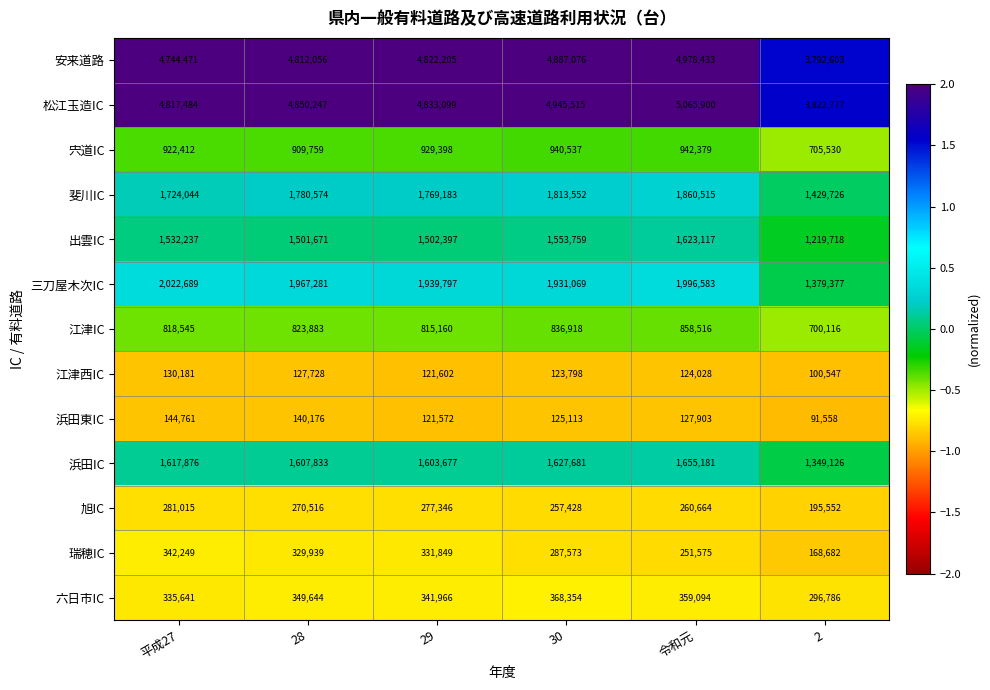

At 令和元, list the series in order from largest to smallest.

松江玉造IC, 安来道路, 三刀屋木次IC, 斐川IC, 浜田IC, 出雲IC, 宍道IC, 江津IC, 六日市IC, 旭IC, 瑞穂IC, 浜田東IC, 江津西IC